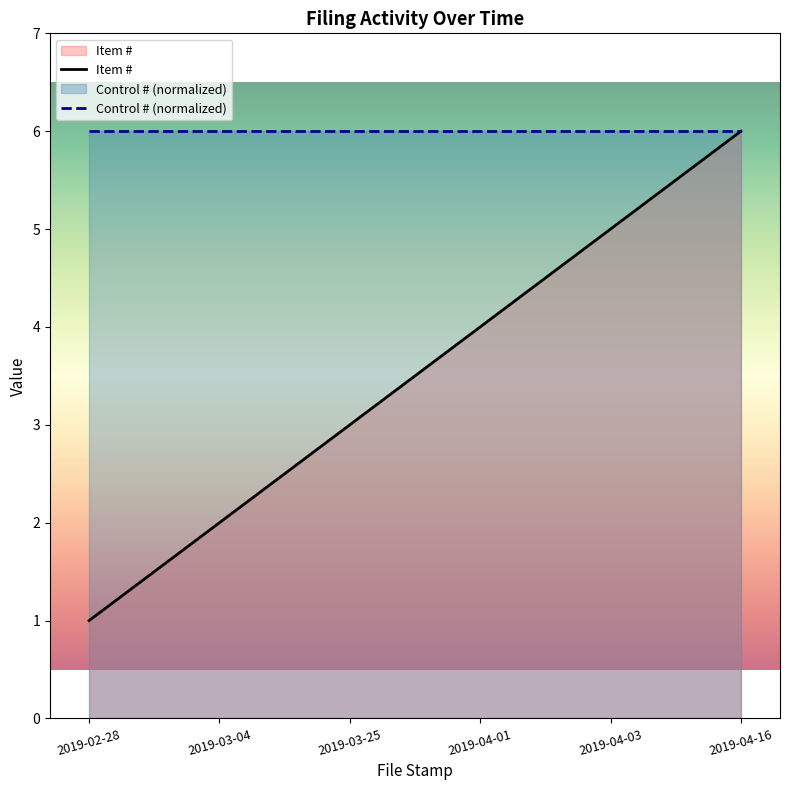

Reading left to right, extract all data points from this chart.

Item #: 2019-02-28=1	2019-03-04=2	2019-03-25=3	2019-04-01=4	2019-04-03=5	2019-04-16=6
Control # (normalized): 2019-02-28=6	2019-03-04=6	2019-03-25=6	2019-04-01=6	2019-04-03=6	2019-04-16=6